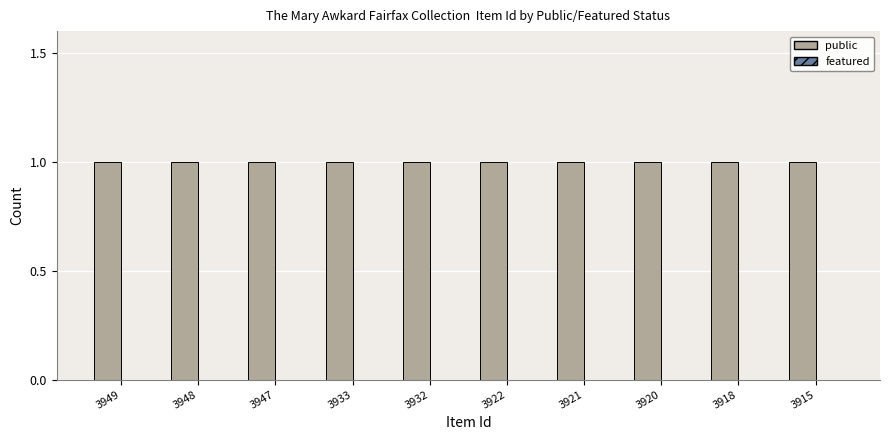

Does the chart contain any negative values?

No